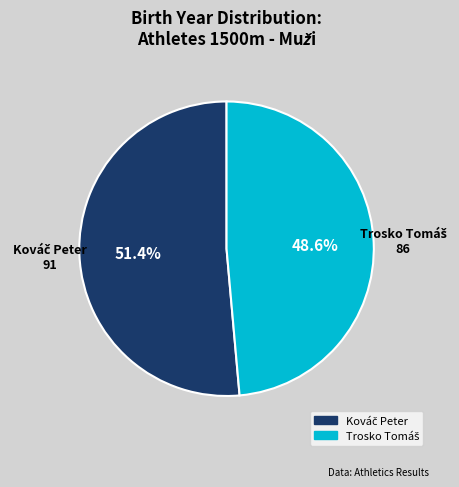

Is there a majority slice in this chart?

Yes